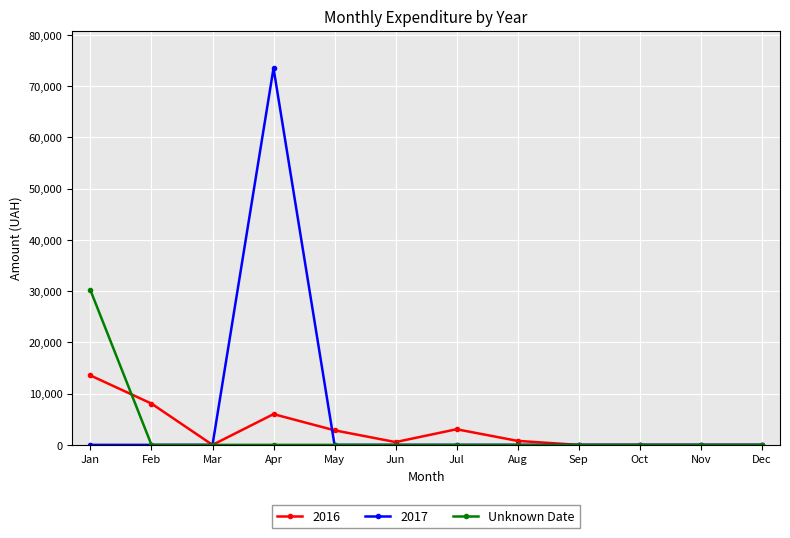

The Unknown Date series shows 9710.8 at Jul. True or false?

False